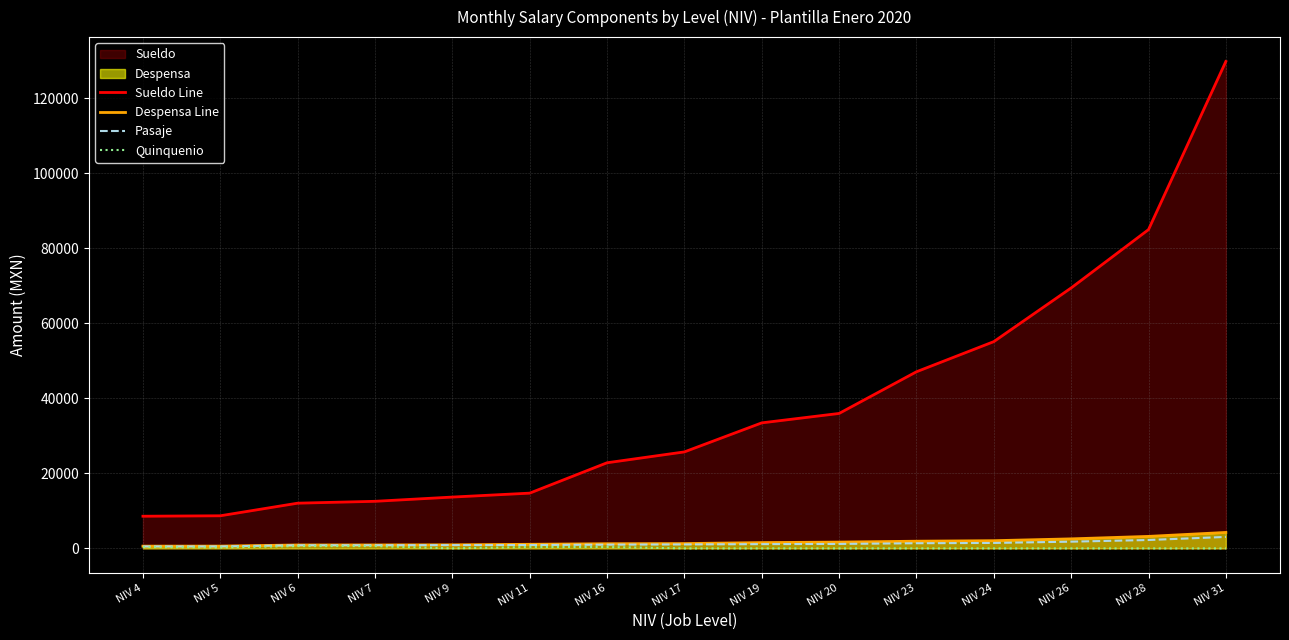

Reading left to right, transcribe all the data shown in this chart.

Sueldo Line: NIV 4=8579.0	NIV 5=8698.0	NIV 6=12058.0	NIV 7=12556.0	NIV 9=13687.0	NIV 11=14733.0	NIV 16=22832.0	NIV 17=25729.0	NIV 19=33470.0	NIV 20=35981.0	NIV 23=47094.0	NIV 24=55131.0	NIV 26=69445.0	NIV 28=84998.0	NIV 31=129827.0
Despensa Line: NIV 4=601.0	NIV 5=612.0	NIV 6=915.0	NIV 7=926.0	NIV 9=957.0	NIV 11=1093.0	NIV 16=1247.0	NIV 17=1286.0	NIV 19=1549.0	NIV 20=1680.0	NIV 23=1920.0	NIV 24=2057.0	NIV 26=2544.0	NIV 28=3202.0	NIV 31=4256.0
Pasaje: NIV 4=526.0	NIV 5=537.0	NIV 6=836.0	NIV 7=850.0	NIV 9=881.0	NIV 11=899.0	NIV 16=999.0	NIV 17=1057.0	NIV 19=1136.0	NIV 20=1191.0	NIV 23=1376.0	NIV 24=1457.0	NIV 26=1794.0	NIV 28=2238.0	NIV 31=3060.0
Quinquenio: NIV 4=369.7	NIV 5=246.4	NIV 6=616.1	NIV 7=616.1	NIV 9=0.0	NIV 11=369.7	NIV 16=369.7	NIV 17=0.0	NIV 19=0.0	NIV 20=0.0	NIV 23=0.0	NIV 24=0.0	NIV 26=0.0	NIV 28=0.0	NIV 31=0.0